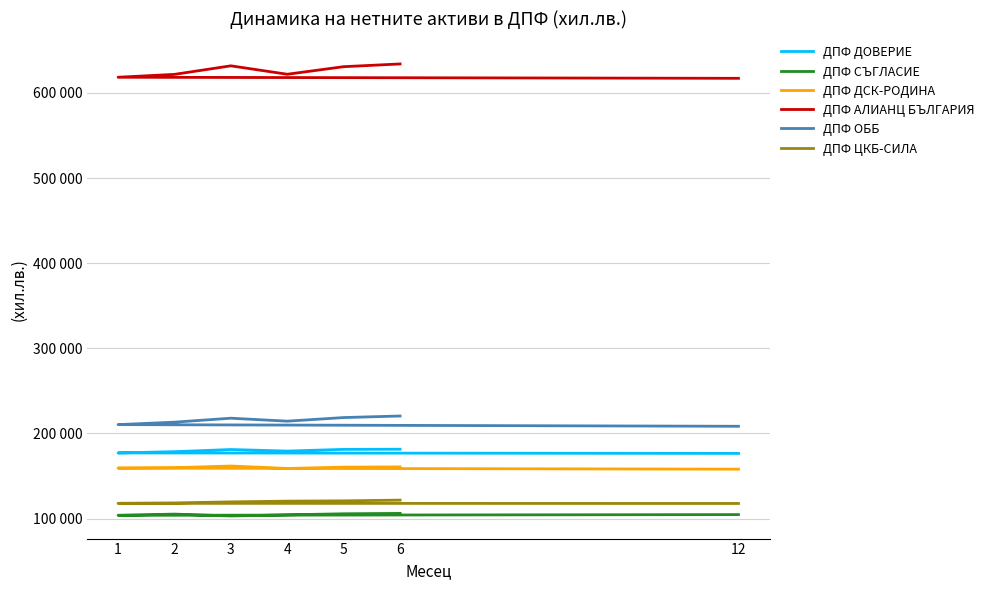

Does the chart display data point markers on the line(s)?

No